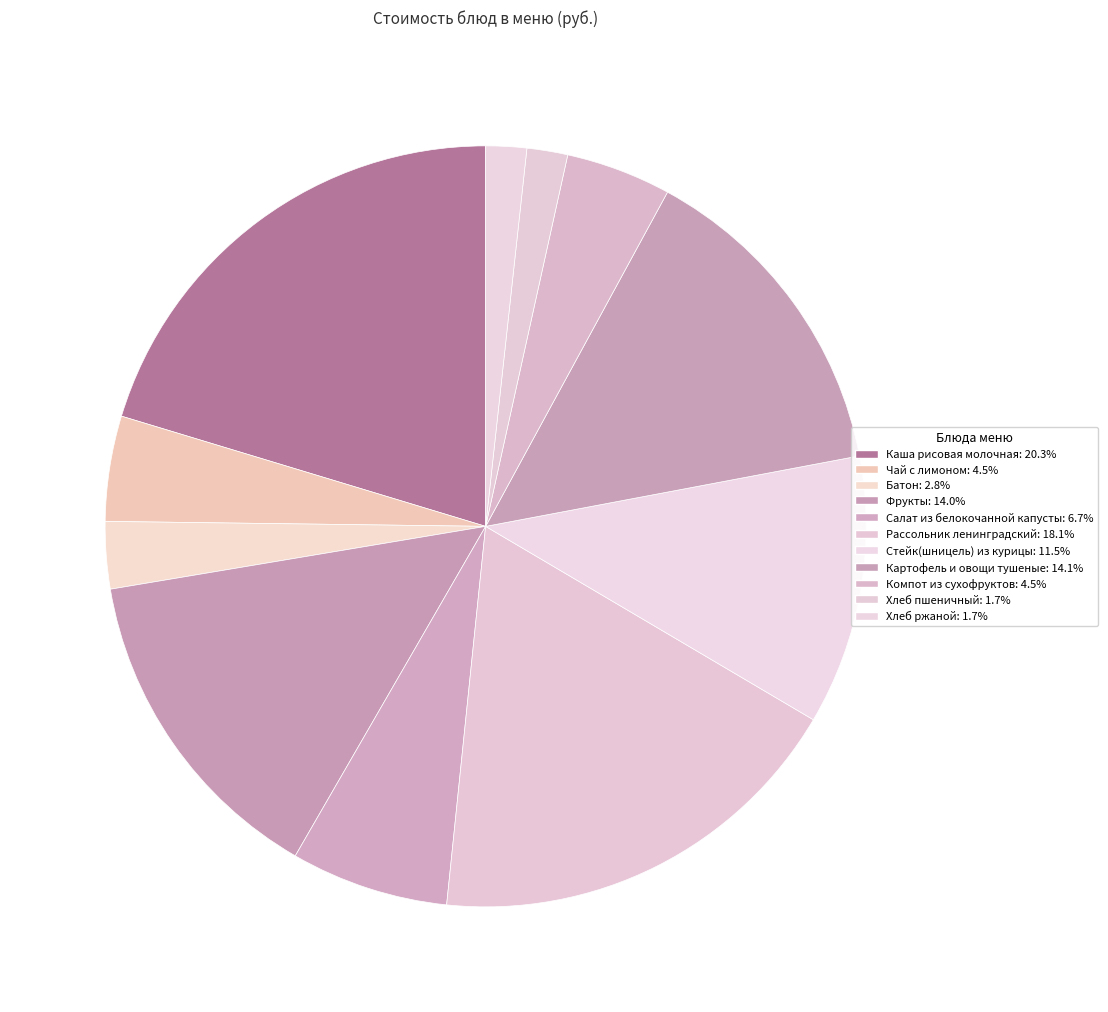

Count the number of slices in the pie.

11